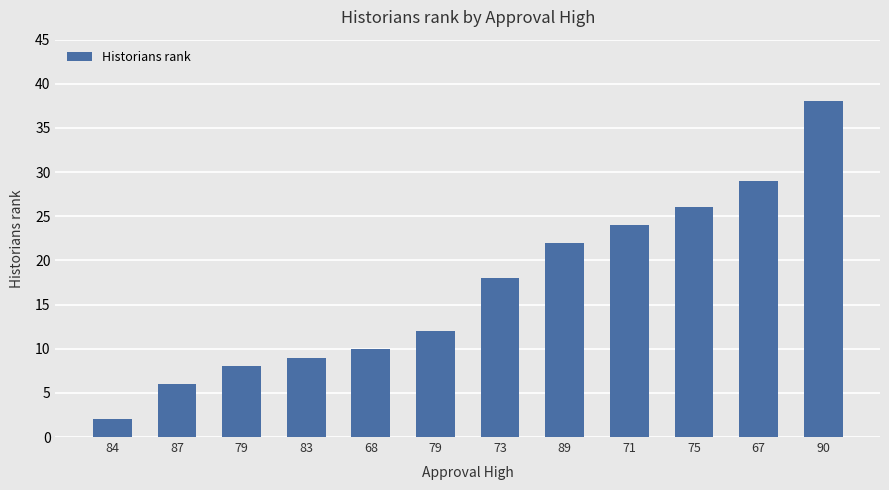

List the labels in order of value, smallest first.

84, 87, 79, 83, 68, 79, 73, 89, 71, 75, 67, 90